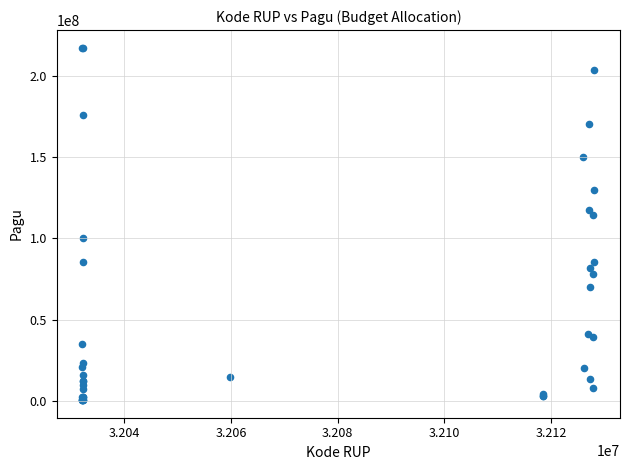

What Y value in the scatter plot is closest to 108830000?

114296000